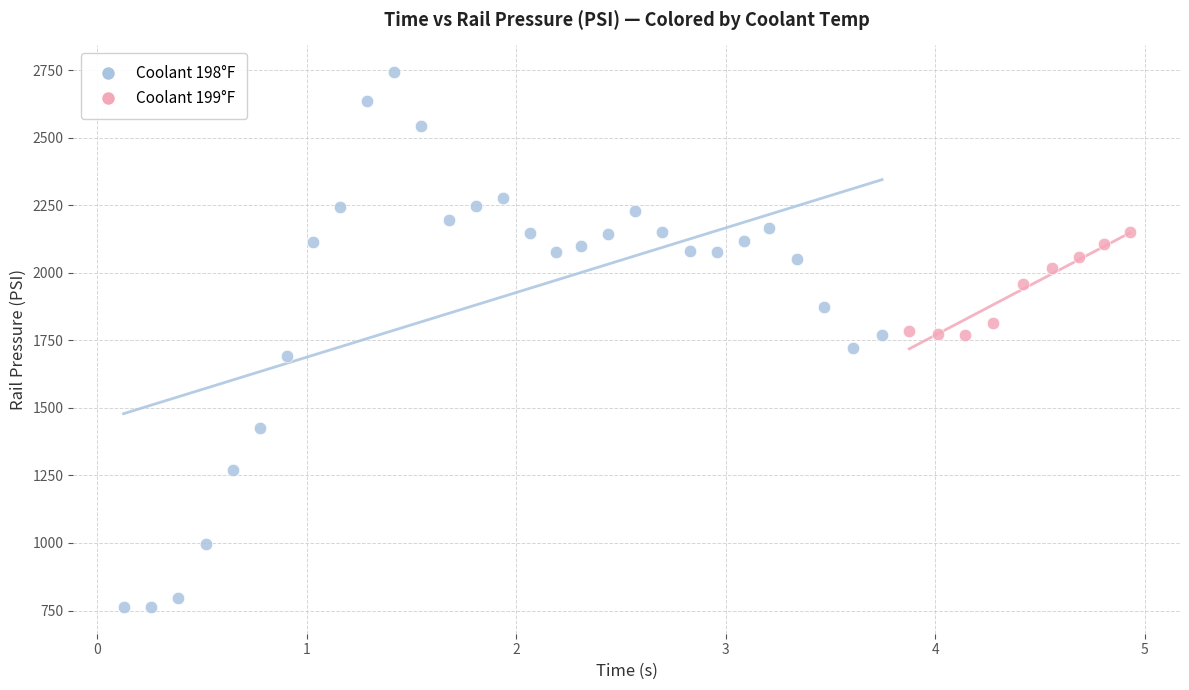

Which series reaches the minimum Y coordinate?

Coolant 198°F